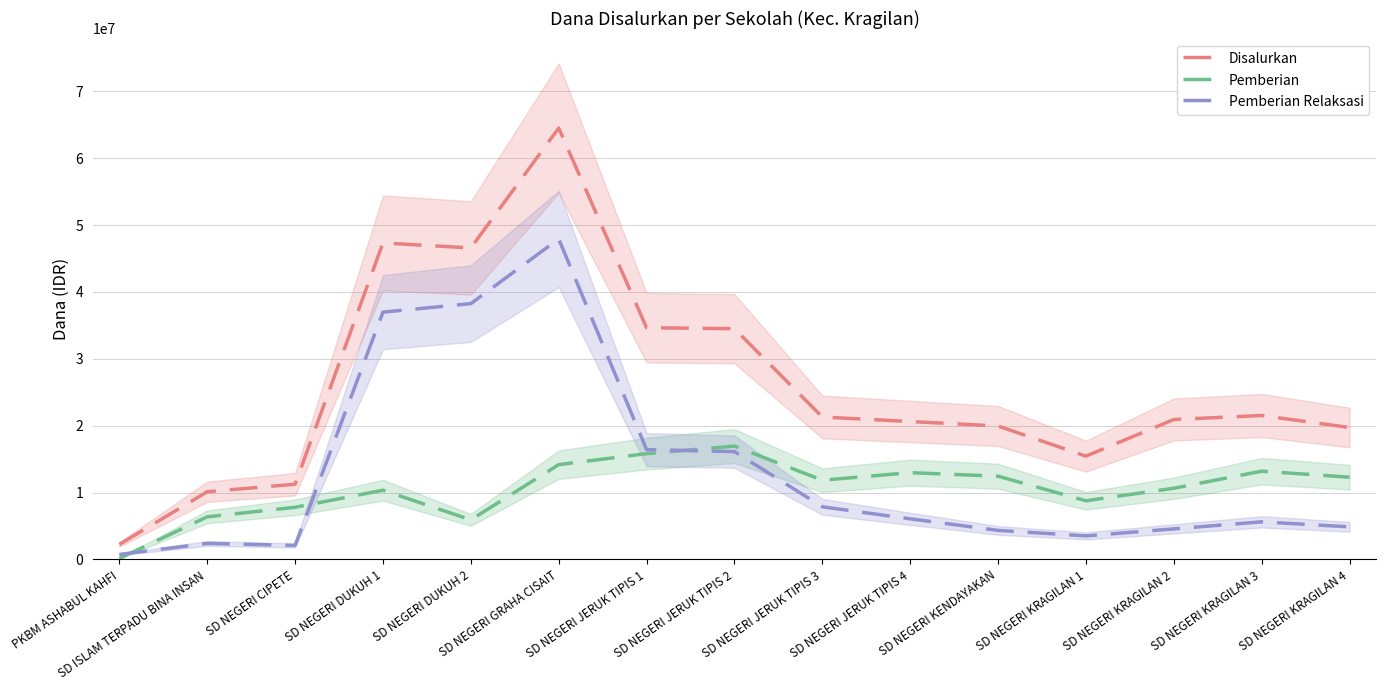

True or false: Pemberian Relaksasi and Disalurkan intersect in this chart.

False